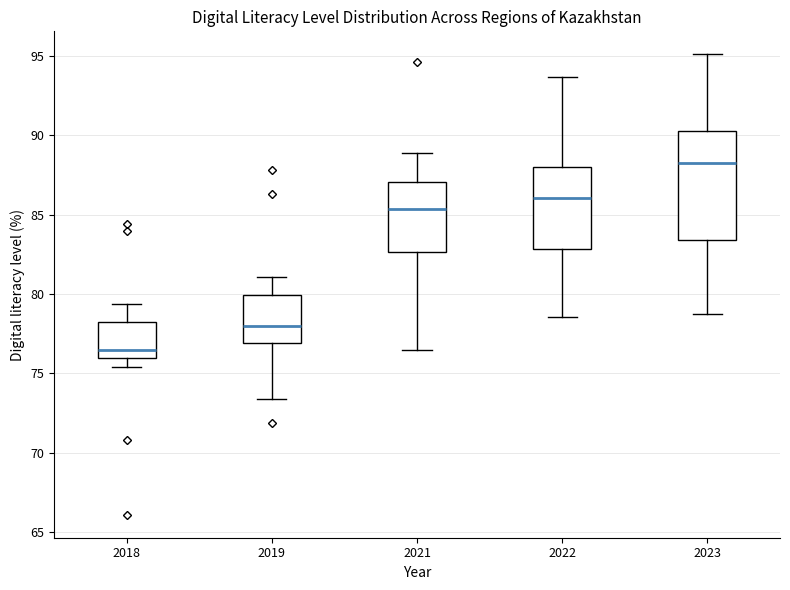

Reading left to right, transcribe this box plot: for each box, give where its median line is, the range the box spans, and where its two whiskers end, as read against the y-axis. The values are not printed on the chart, so give them approximately, as read against the axis.

2018: median 76.5, box 76.0 to 78.5, whiskers 75.5 to 79.5
2019: median 78.0, box 77.0 to 80.0, whiskers 73.5 to 81.0
2021: median 85.5, box 82.5 to 87.0, whiskers 76.5 to 89.0
2022: median 86.0, box 83.0 to 88.0, whiskers 78.5 to 93.5
2023: median 88.5, box 83.5 to 90.0, whiskers 78.5 to 95.0